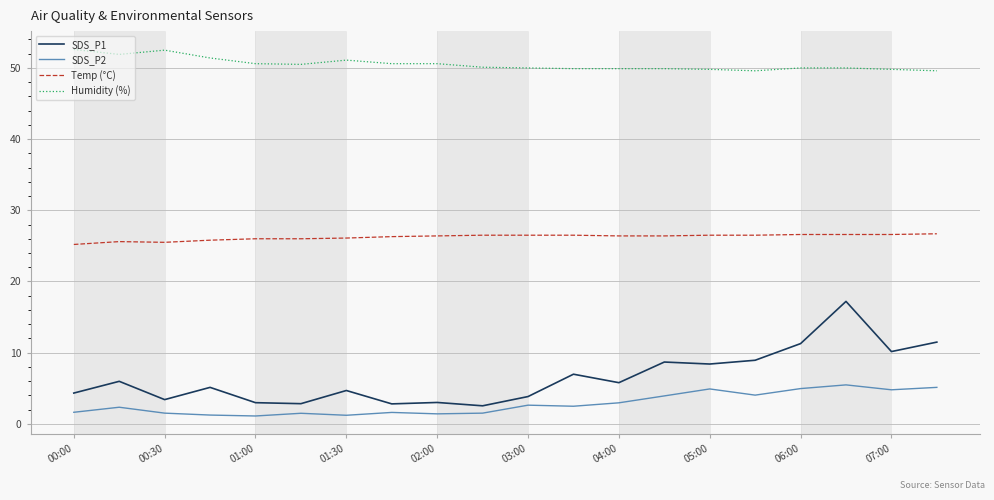

What is the greatest value displayed?

52.6